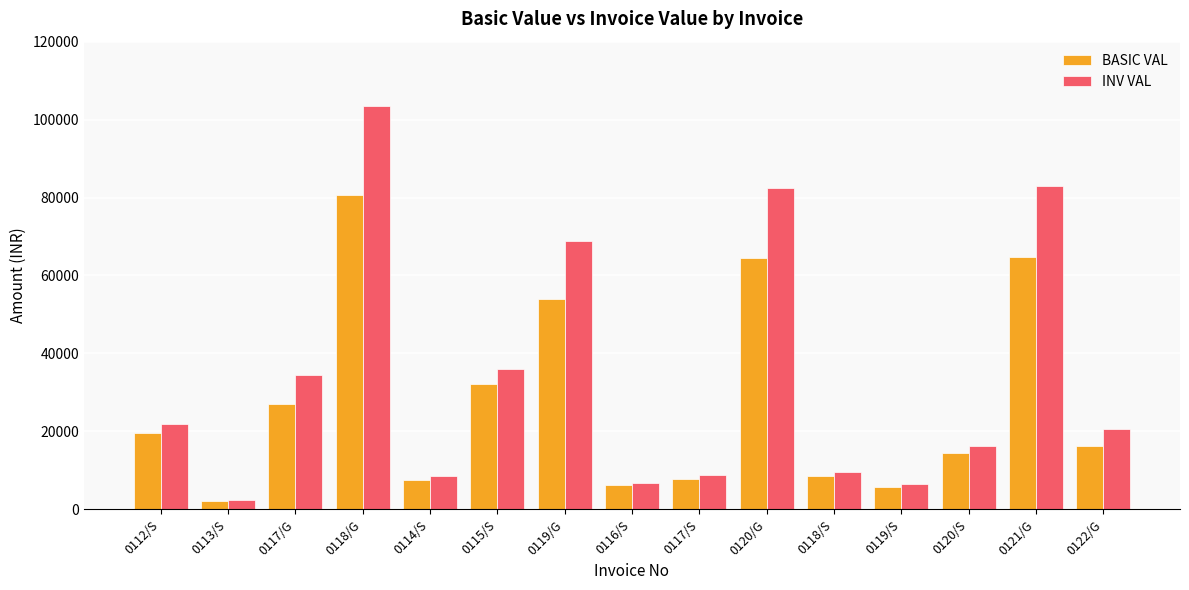

What value does the BASIC VAL series have at 0120/G?

64502.8